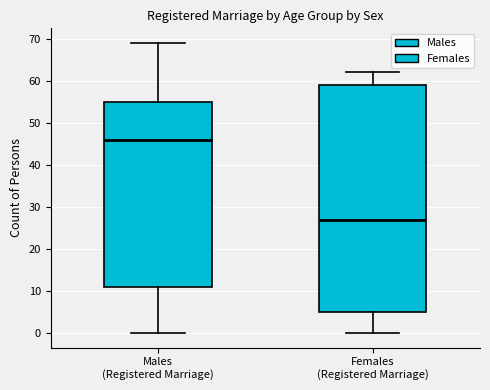

Reading left to right, read every box against the y-axis: the position of its median line, the range the box covers, and the ends of its whiskers. The values are not printed on the chart, so give them approximately, as read against the axis.

Males (Registered Marriage): median 46, box 11 to 55, whiskers 0 to 69
Females (Registered Marriage): median 27, box 5 to 59, whiskers 0 to 62